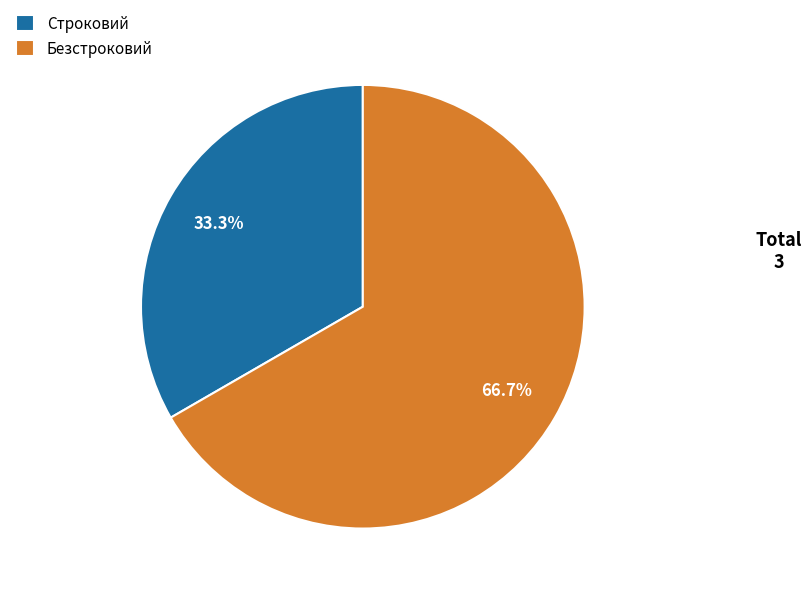

Rank the categories by value from highest to lowest.

Безстроковий, Строковий